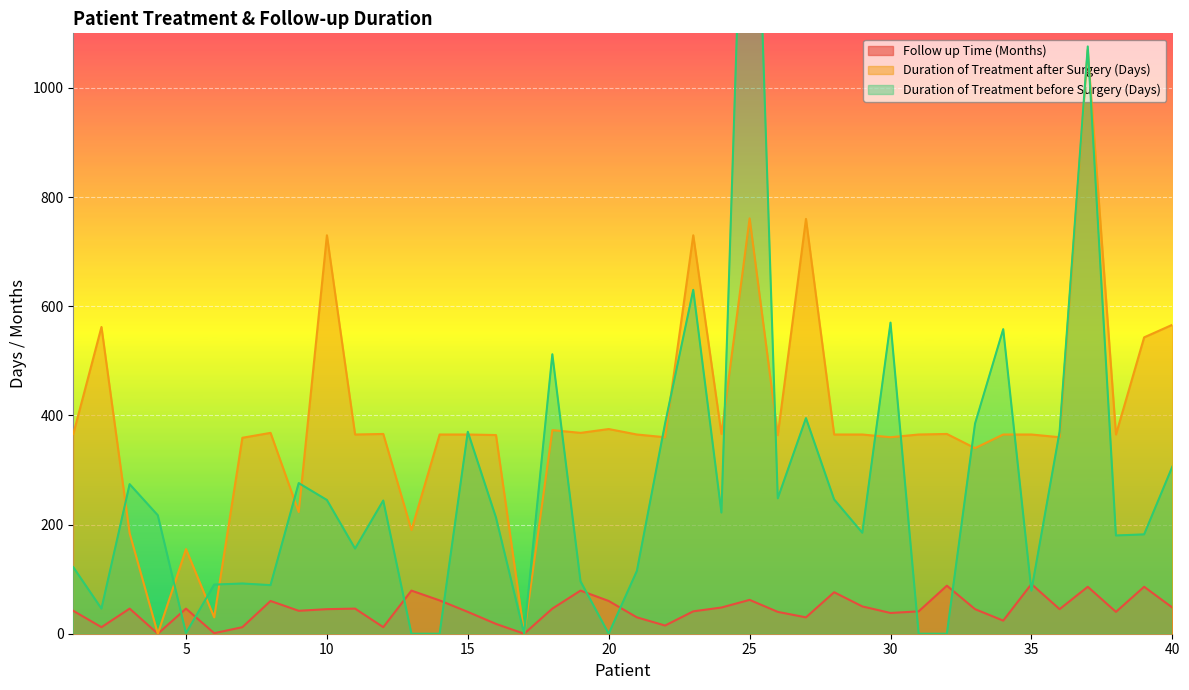

What are all the series names shown in the legend?

Follow up Time (Months), Duration of Treatment after Surgery (Days), Duration of Treatment before Surgery (Days)